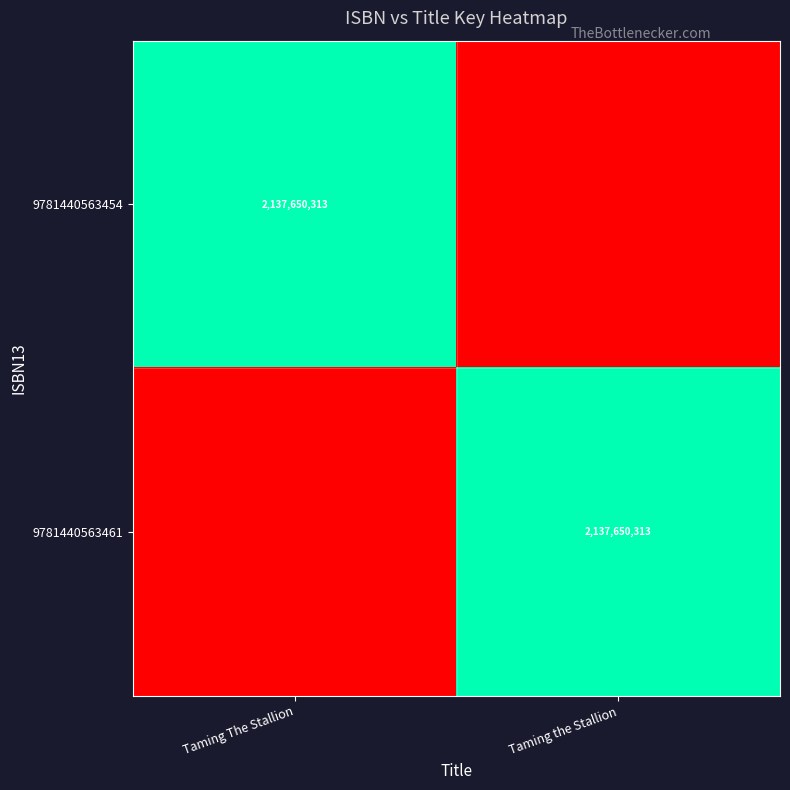

The value of 9781440563454 at Taming The Stallion is 2137650313. True or false?

True